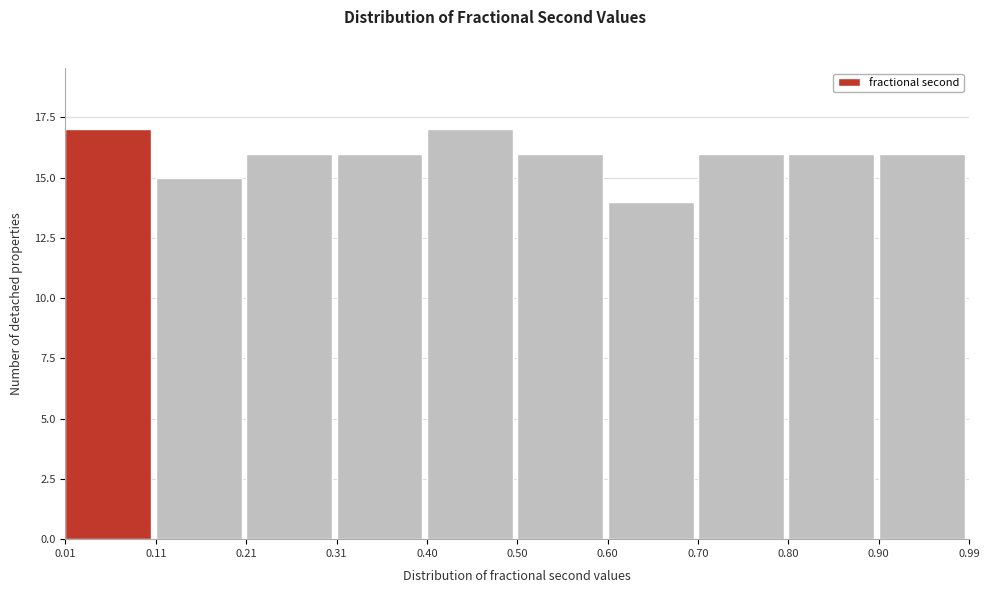

What is the height of the bar covering 0.11 to 0.21 on the x-axis? The values are not printed on the chart, so give them approximately, as read against the axis.

15